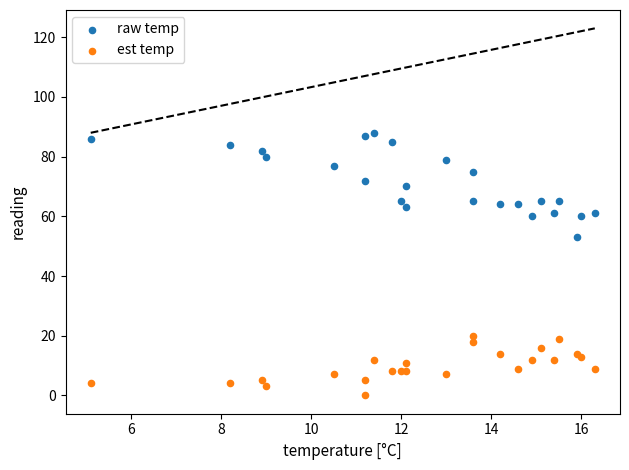

Across all series, what Y value is closest to 44?

53